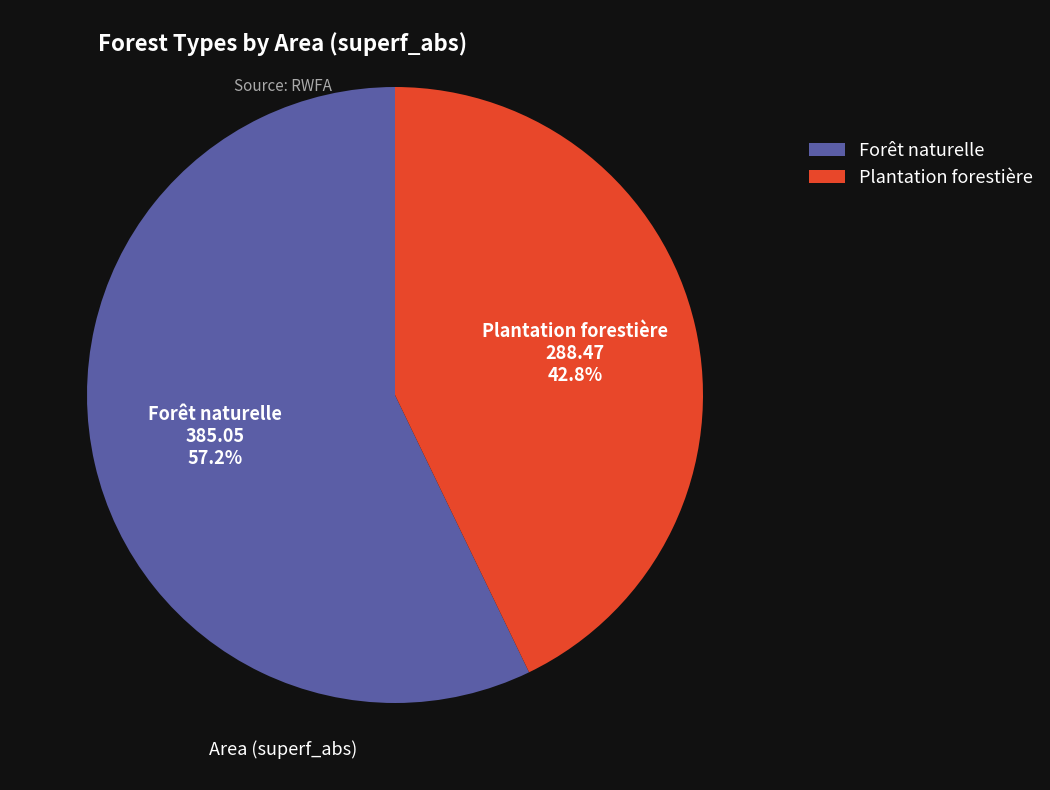

Combined, do Forêt naturelle and Plantation forestière account for over 50%?

Yes